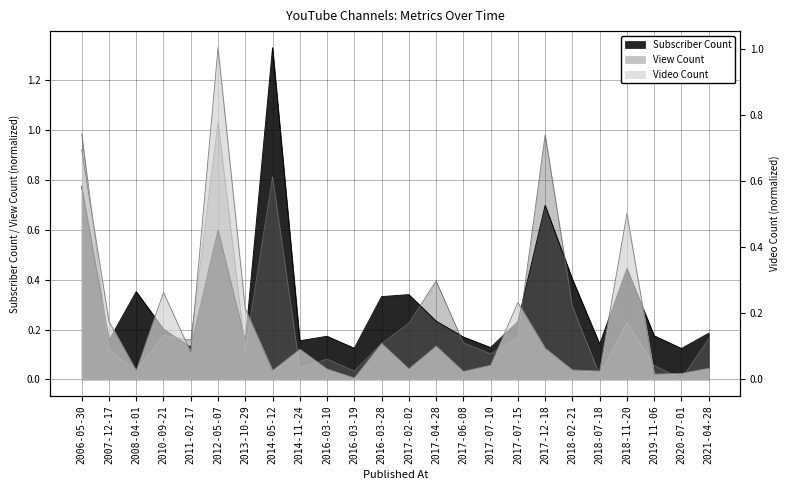

How many times do View Count and Video Count cross each other?

14